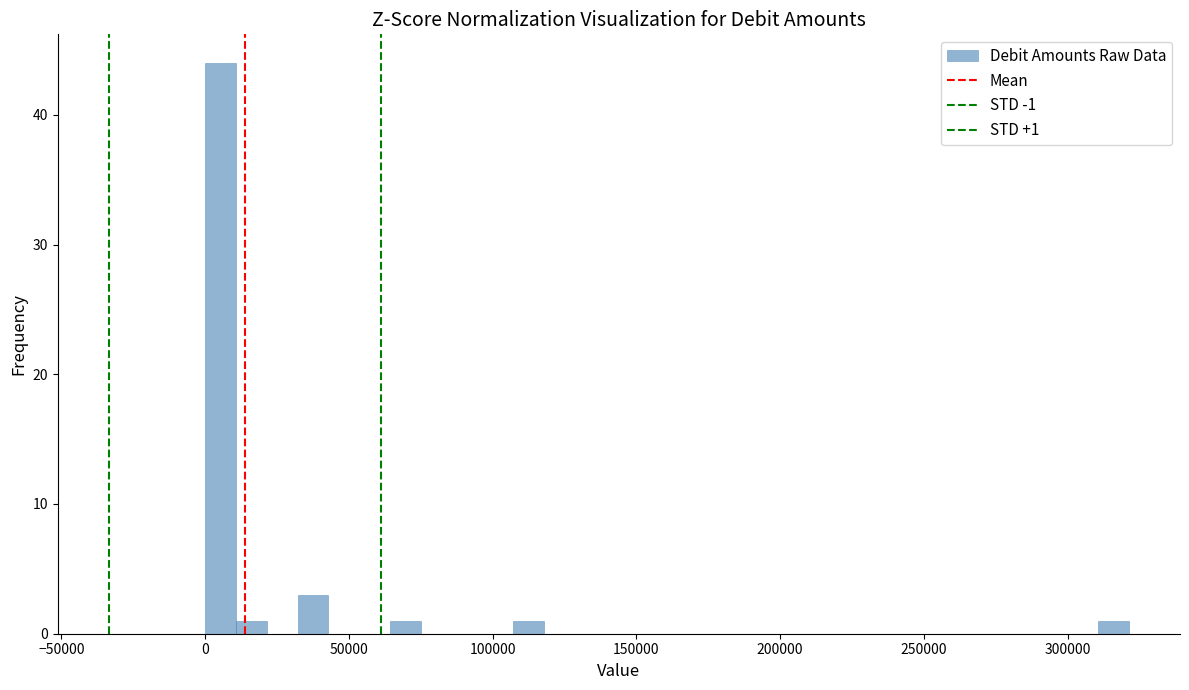

Around what value on the x-axis is the tallest bar? Give the approximate position of its centre, as read against the axis.

5000